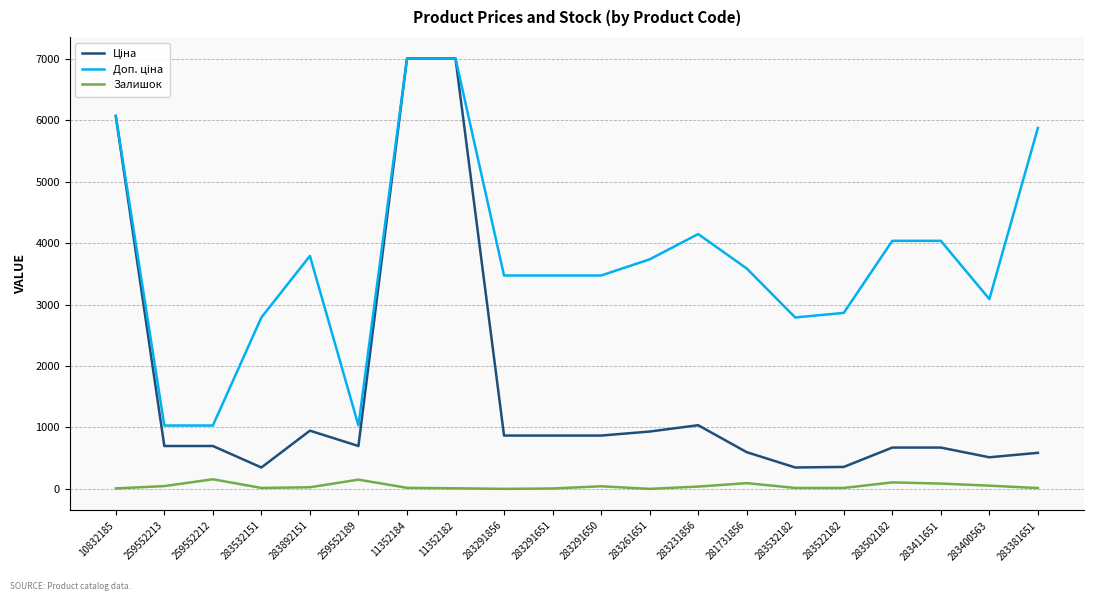

What is the sum of all Залишок values?

909.0